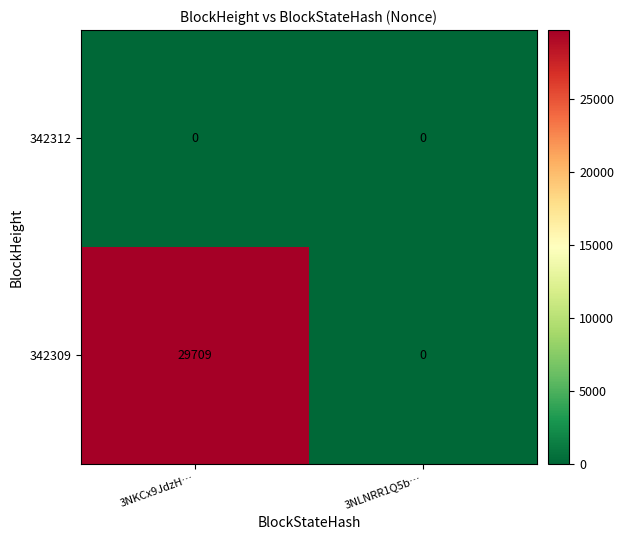

At which label is 342309 closest to 14854?

3NLNRR1Q5b…